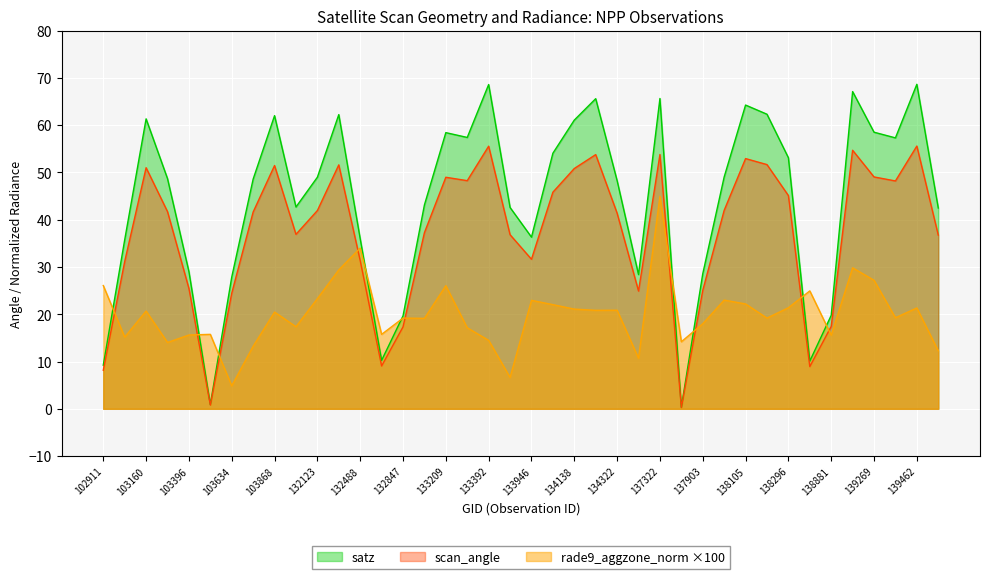

Reading left to right, transcribe all the data shown in this chart.

satz: 9.2	35.7	61.3	48.7	29.0	0.9	27.9	48.6	62.0	42.7	49.0	62.2	36.0	10.2	19.6	43.1	58.4	57.4	68.6	42.6	36.3	54.0	61.1	65.6	48.3	28.4	65.6	0.3	28.6	49.0	64.2	62.3	53.1	10.1	19.8	67.1	58.5	57.3	68.6	42.5
scan_angle: 8.2	31.1	51.0	41.7	25.4	0.8	24.4	41.6	51.5	36.9	41.9	51.6	31.4	9.1	17.3	37.2	49.0	48.2	55.5	36.8	31.6	45.8	50.8	53.8	41.4	24.9	53.8	0.3	25.0	42.0	52.9	51.6	45.1	8.9	17.4	54.7	49.0	48.2	55.6	36.7
rade9_aggzone_norm: 26.1	15.2	20.7	14.0	15.6	15.8	4.9	13.2	20.5	17.4	23.3	29.4	34.0	15.7	19.2	19.1	26.0	17.1	14.5	6.6	22.9	22.0	21.1	20.8	20.8	10.7	44.9	14.2	18.0	23.0	22.2	19.2	21.4	24.9	15.6	29.8	27.2	19.3	21.3	12.3